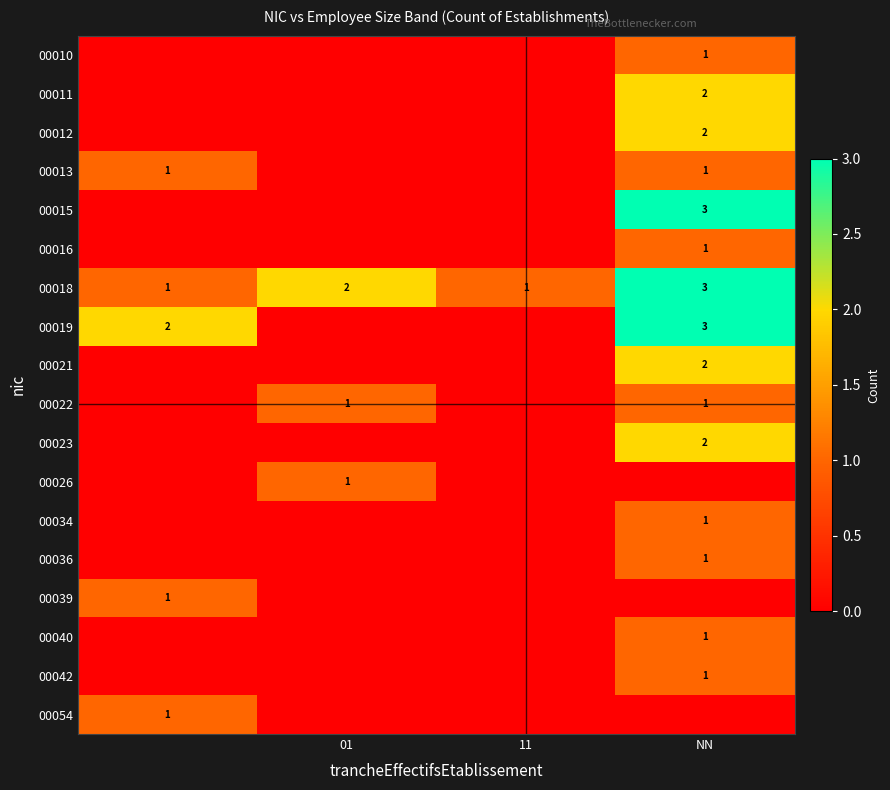

True or false: 00022 has a value of 1 at 01.

True